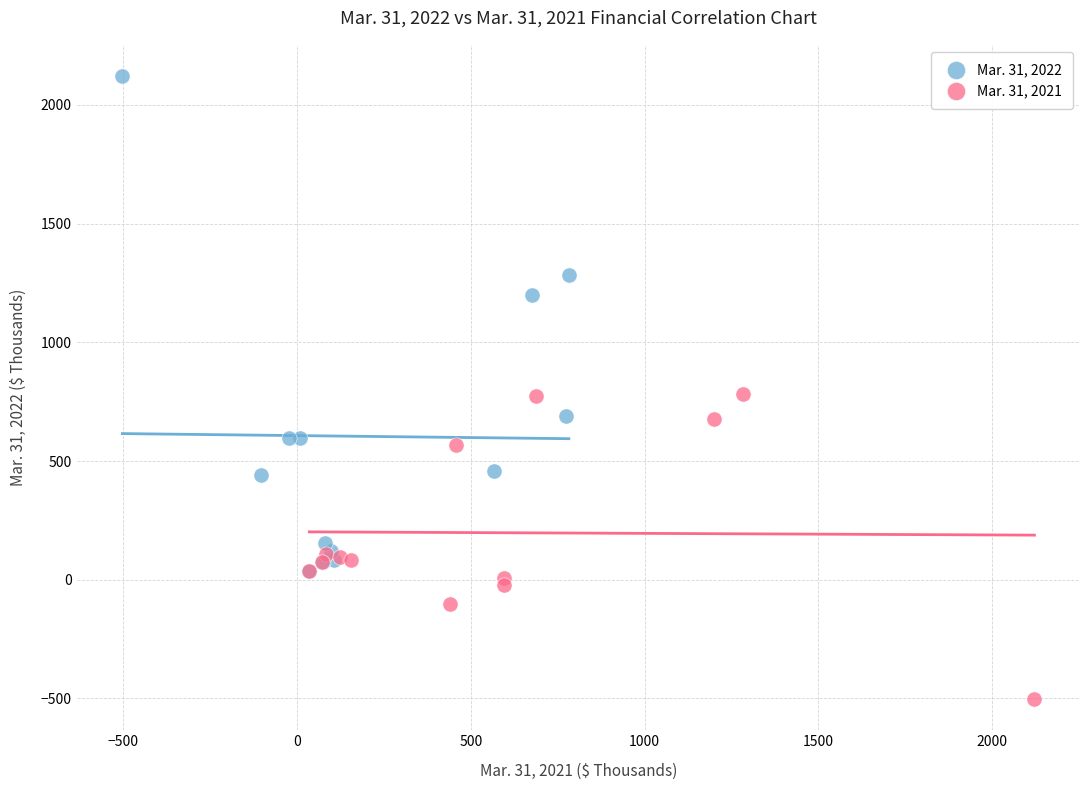

Which series reaches the minimum Y coordinate?

Mar. 31, 2021